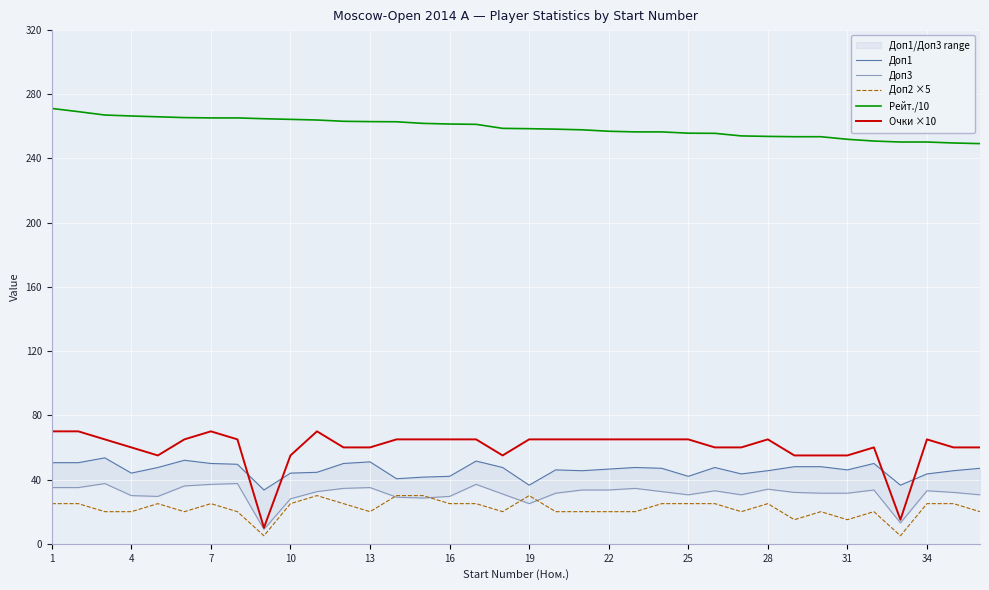

What is the total value across all series at 16?

438.3